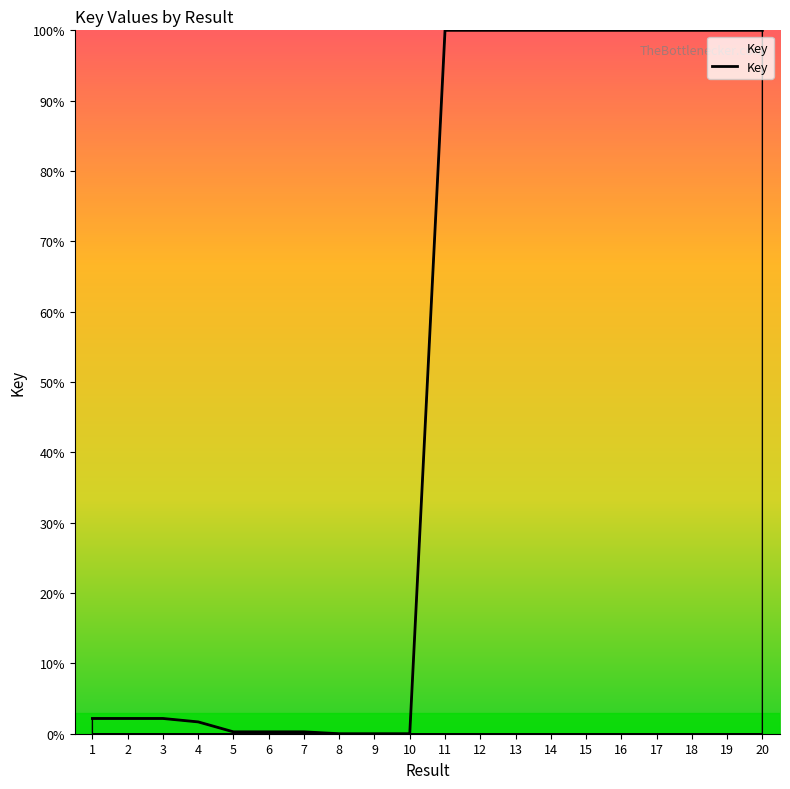

What is the difference between the maximum and minimum values?

100.0